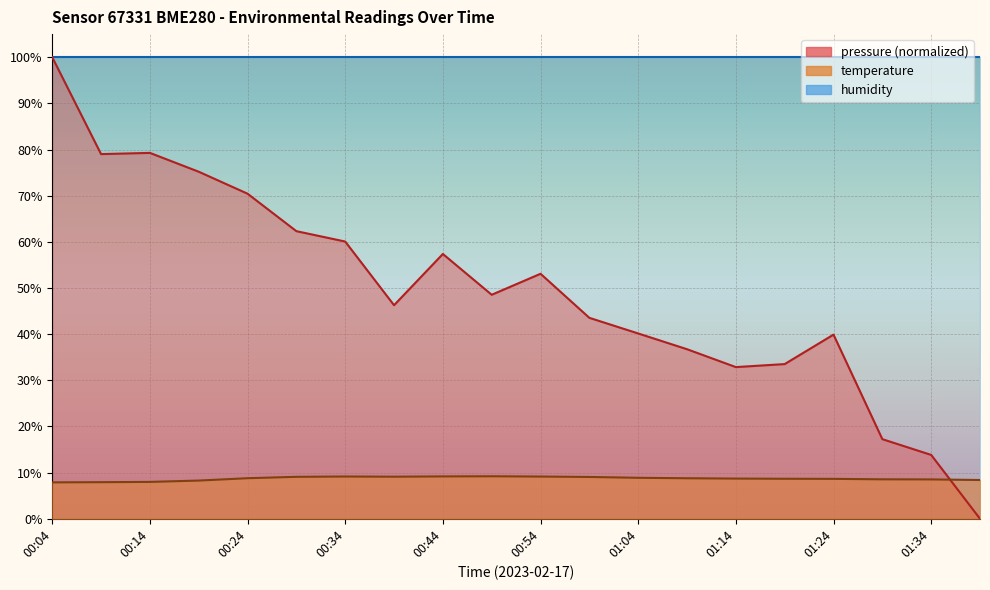

How many interior local valleys does the pressure series have?

4